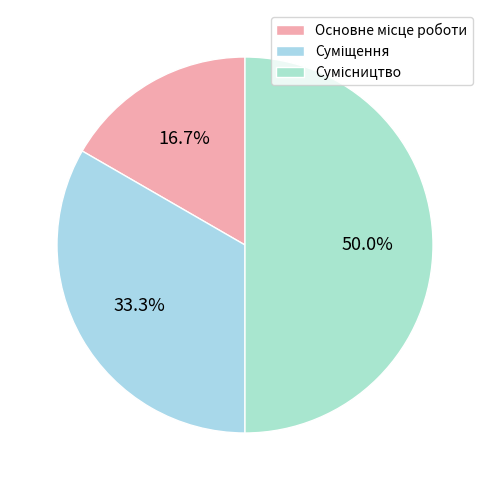

How many slices are in this pie chart?

3